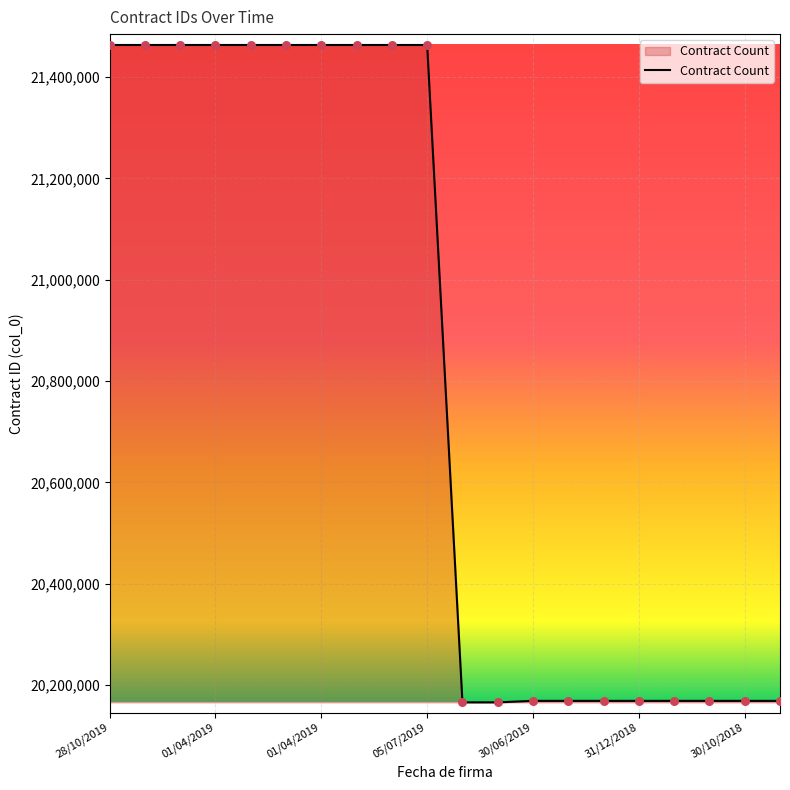

What is the difference between the maximum and minimum values?

1297440